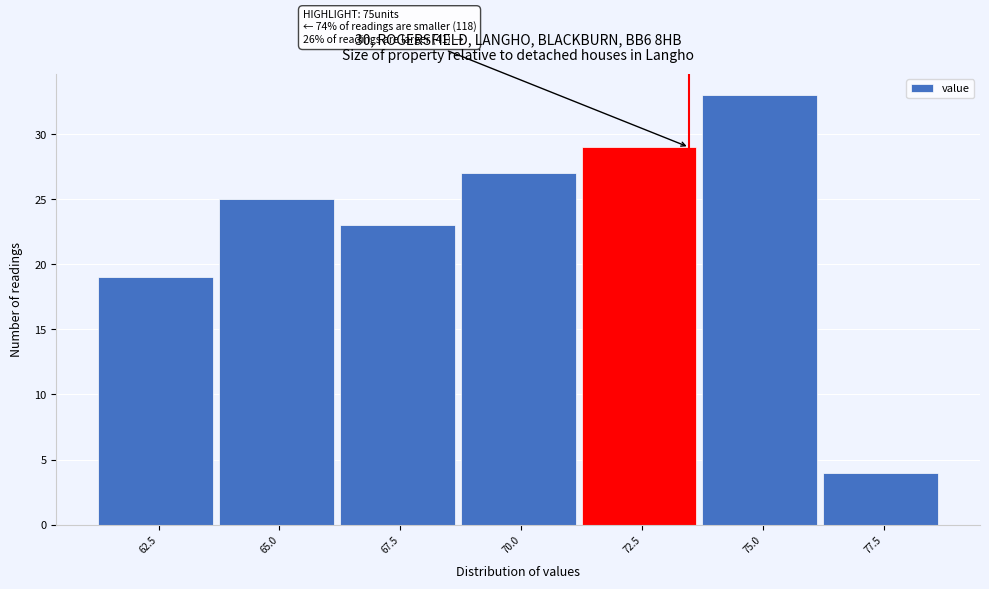

Reading right to left, list all the values displayed in this chart.

77.5=4	75.0=33	72.5=29	70.0=27	67.5=23	65.0=25	62.5=19